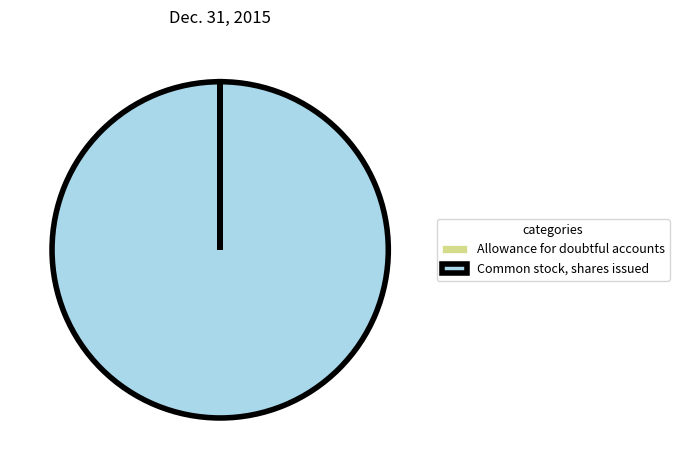

Is it true that Common stock, shares issued is 100% of the pie?

True